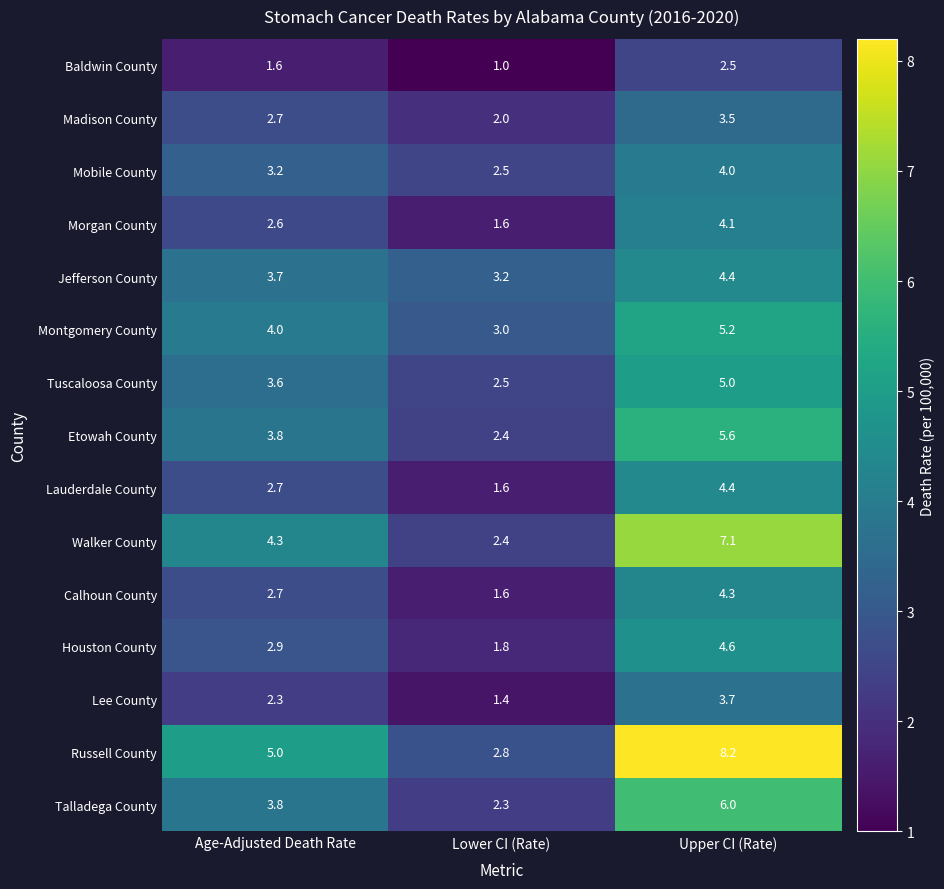

Rank the categories by Montgomery County value from highest to lowest.

Upper CI (Rate), Age-Adjusted Death Rate, Lower CI (Rate)